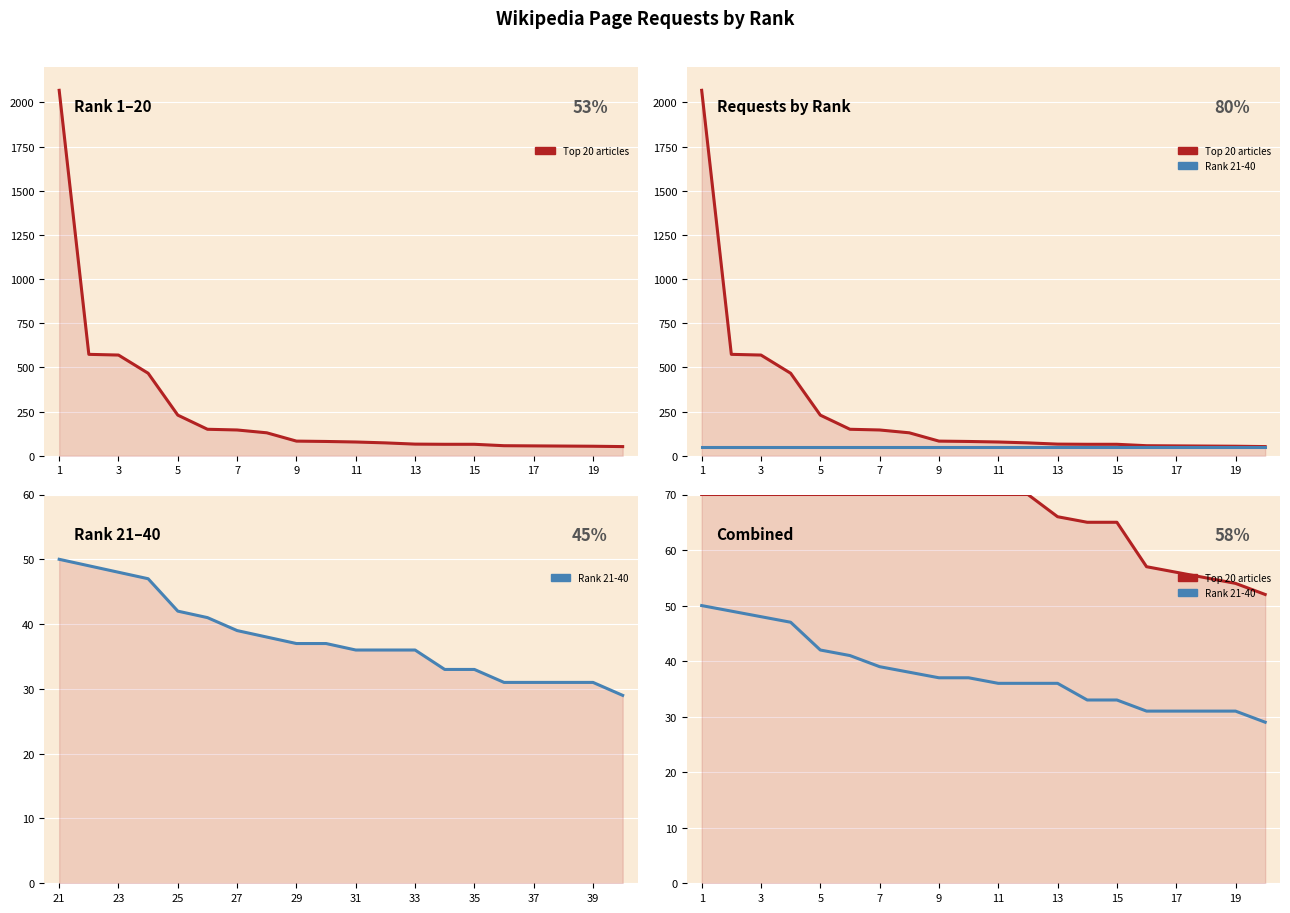

At which category does the chart reach its peak across all series?

1